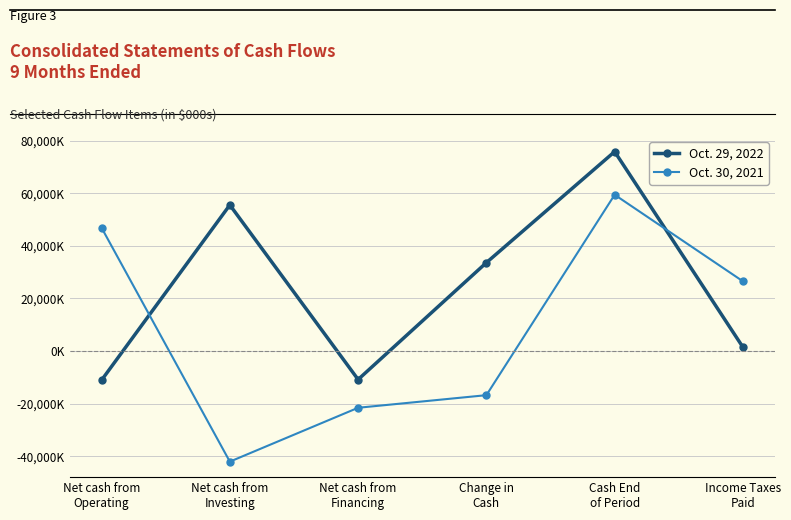

At which category does Oct. 29, 2022 reach its first local valley?

Net cash from
Financing